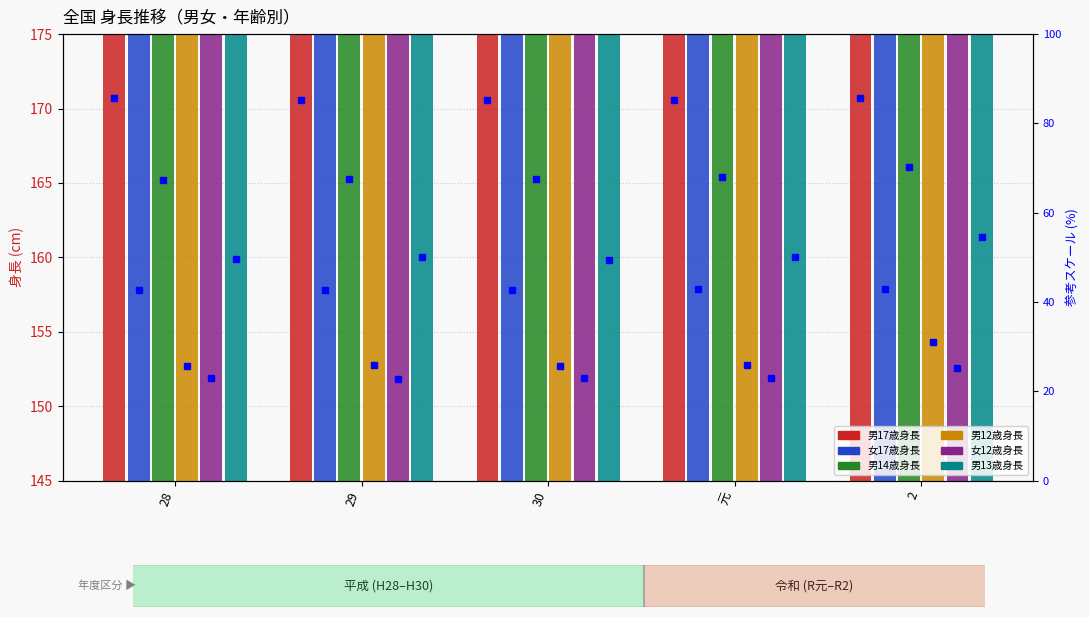

How many series are shown in this chart?

6